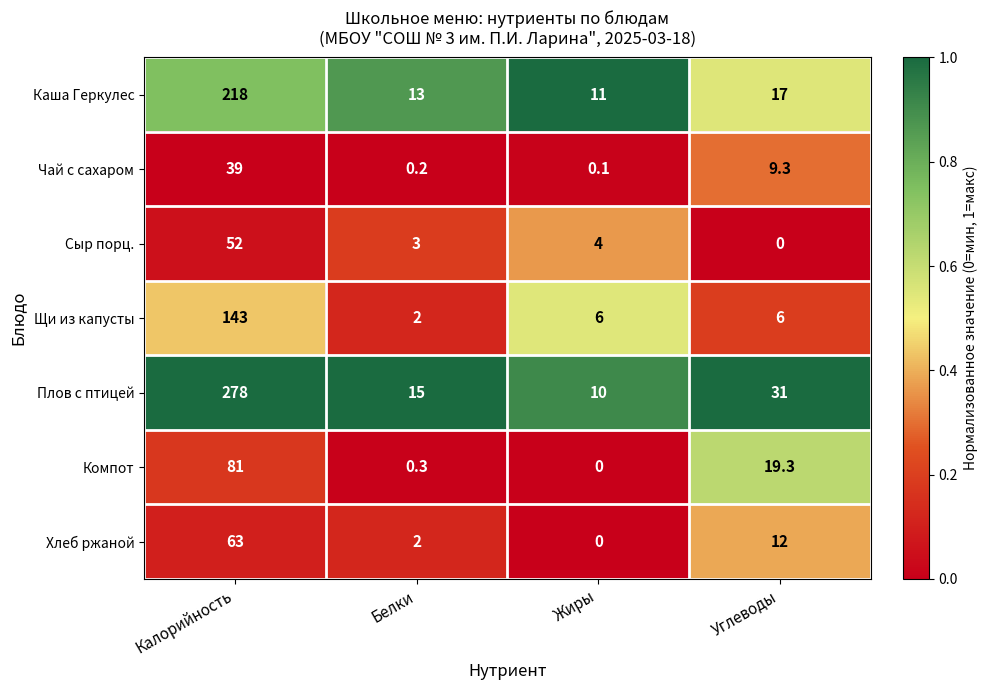

Where is Компот nearest to the value 40?

Углеводы